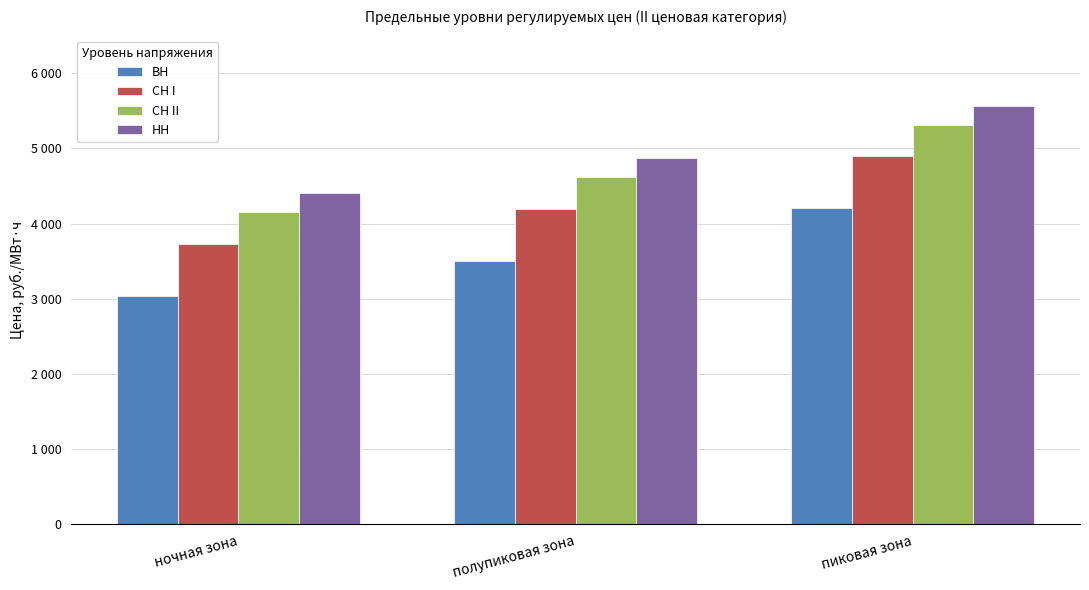

Rank the categories by СН I value from highest to lowest.

пиковая зона, полупиковая зона, ночная зона